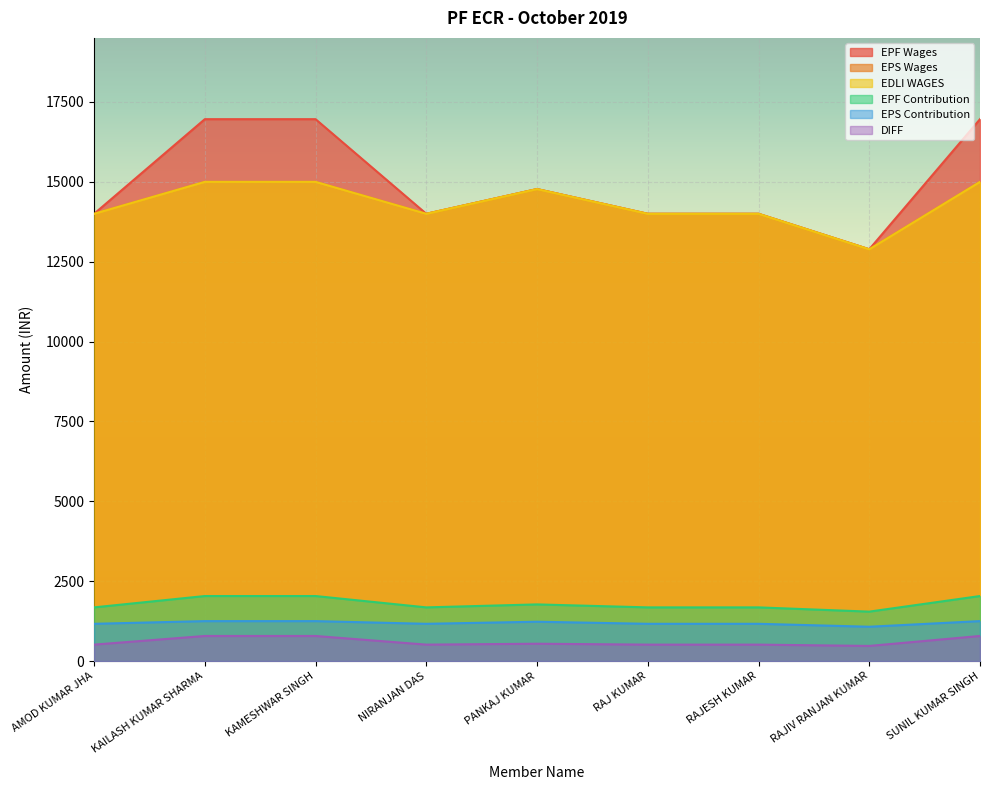

What is the difference between the EPS Wages values at KAILASH KUMAR SHARMA and RAJIV RANJAN KUMAR?

2111